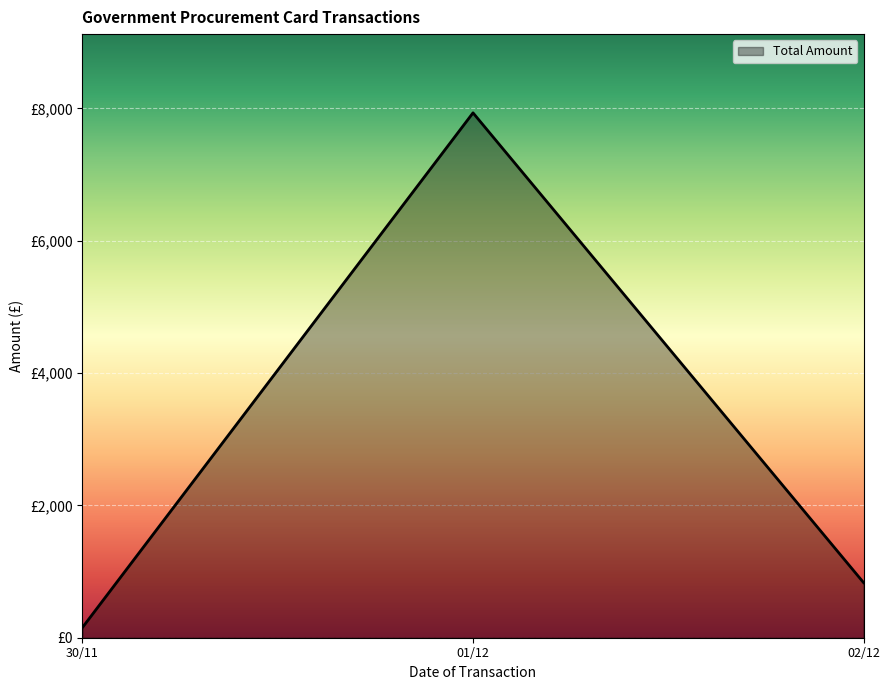

Between 01/12 and 02/12, which is larger?

01/12